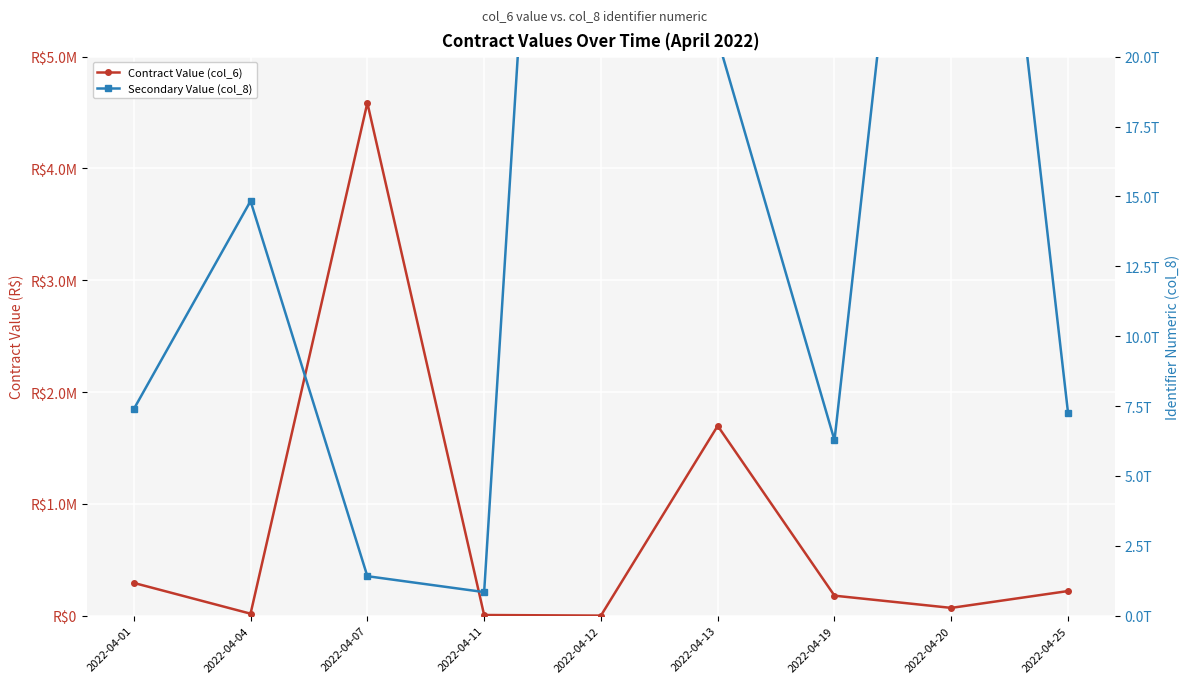

Rank the series by their maximum value, from highest to lowest.

Secondary Value (col_8), Contract Value (col_6)